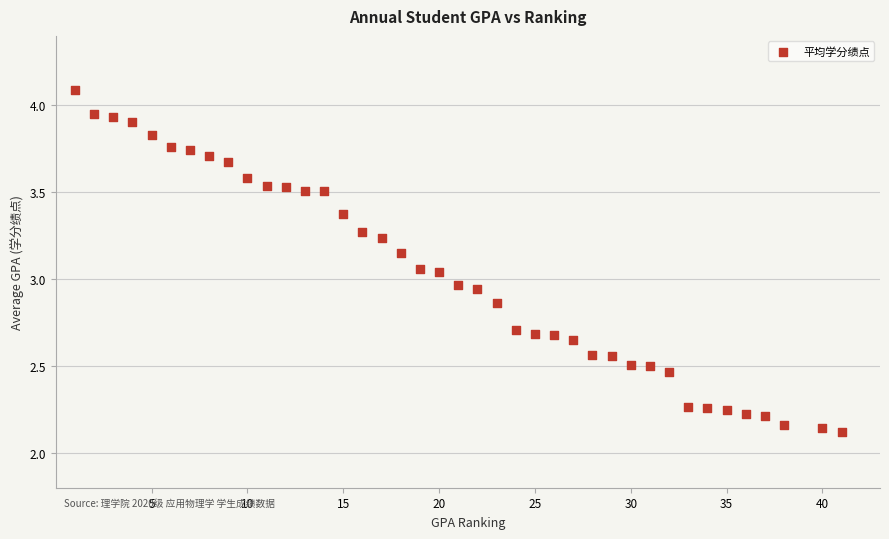

What is the range of X values (max minus min)?

40.0